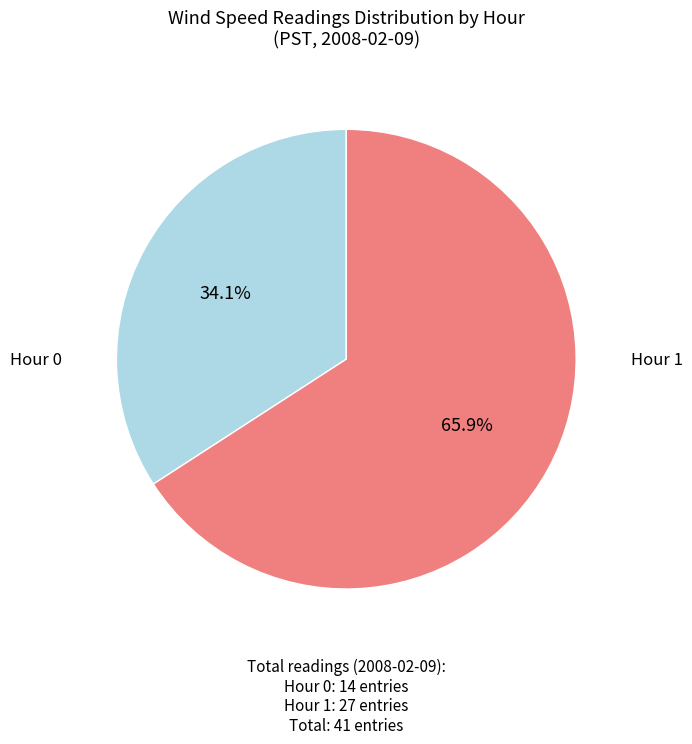

Is there a majority slice in this chart?

Yes